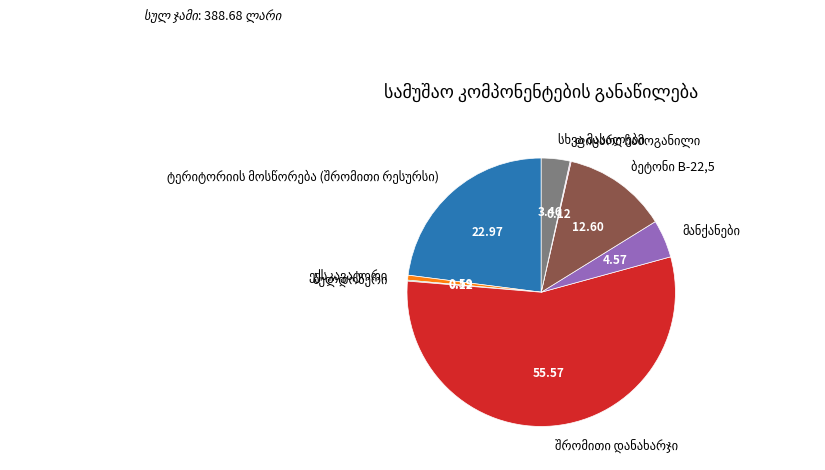

Is there any slice that represents more than half of the pie?

Yes